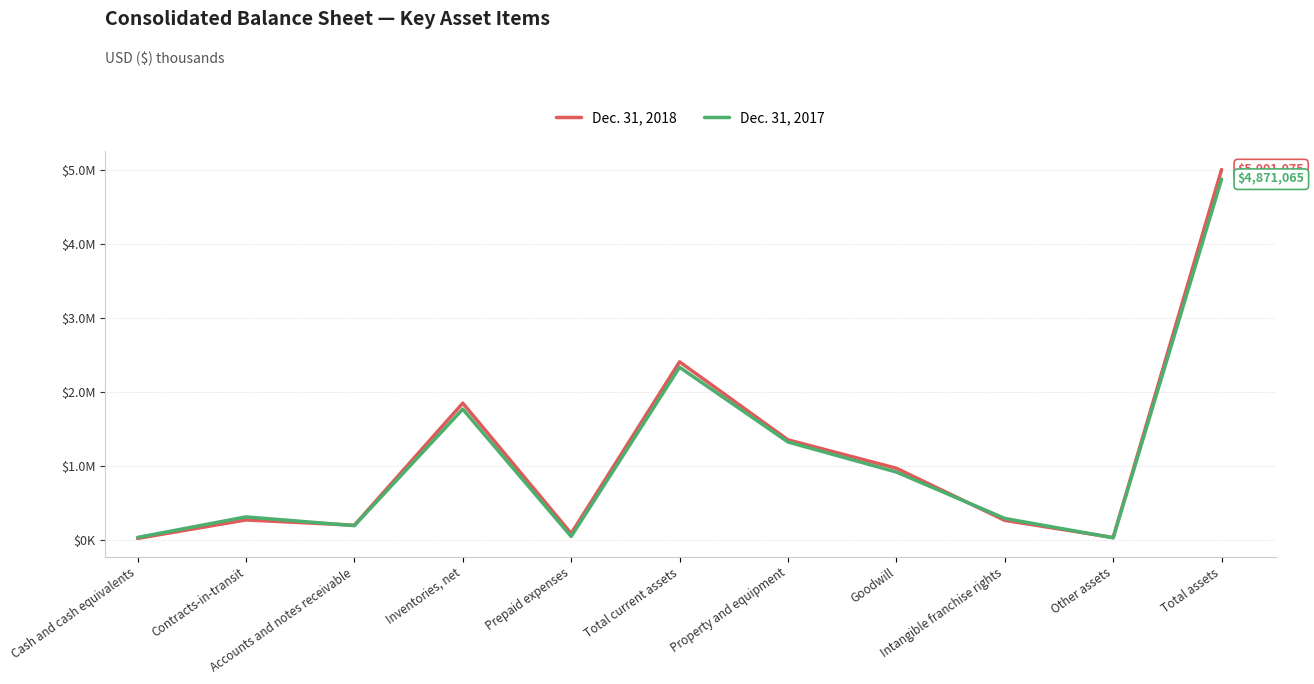

Is this an area chart (filled region under the line)?

No